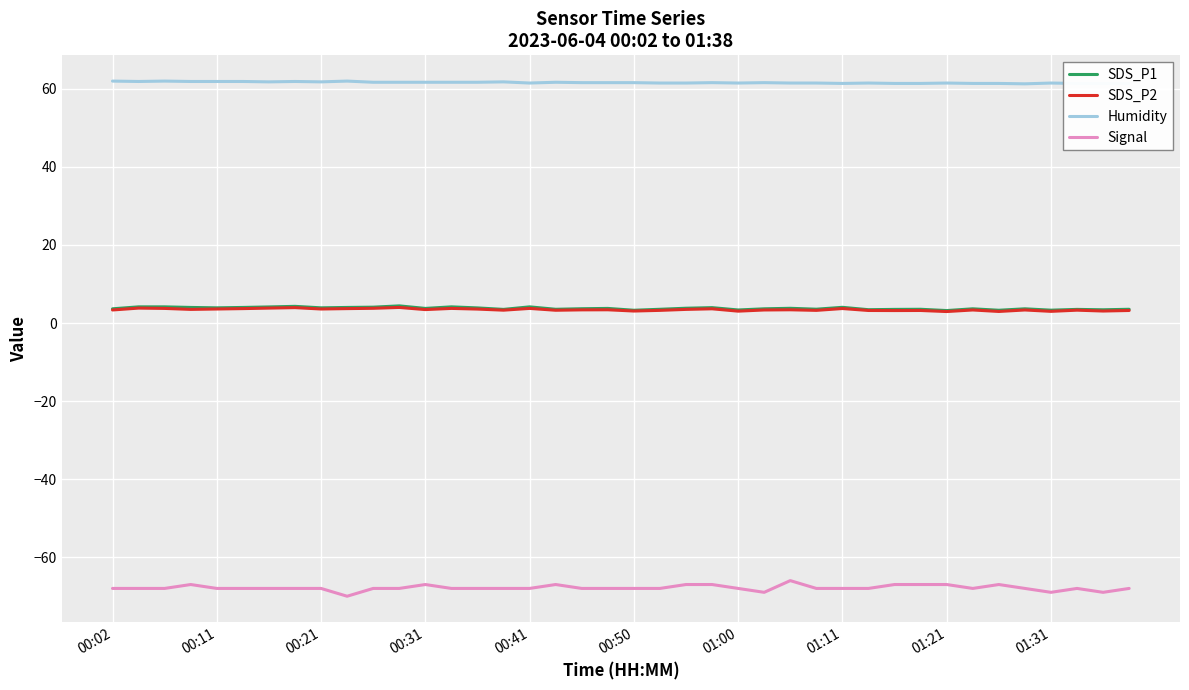

What is the minimum value shown in the chart?

-70.0